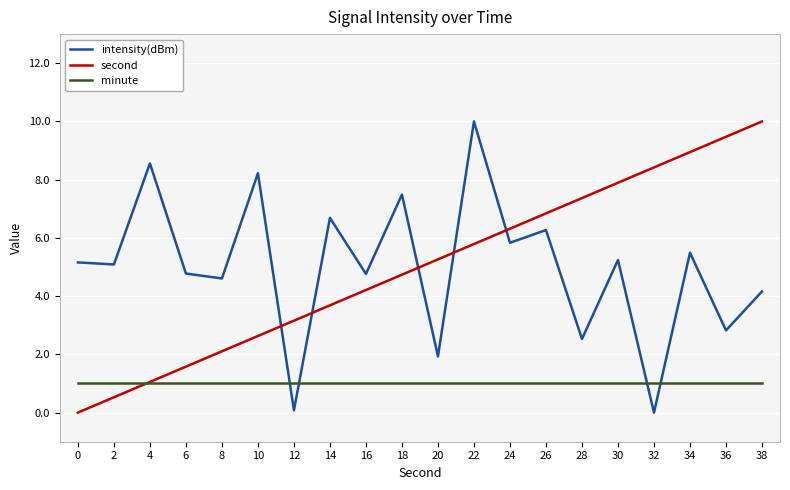

What is the total value across all series at 24?

13.1